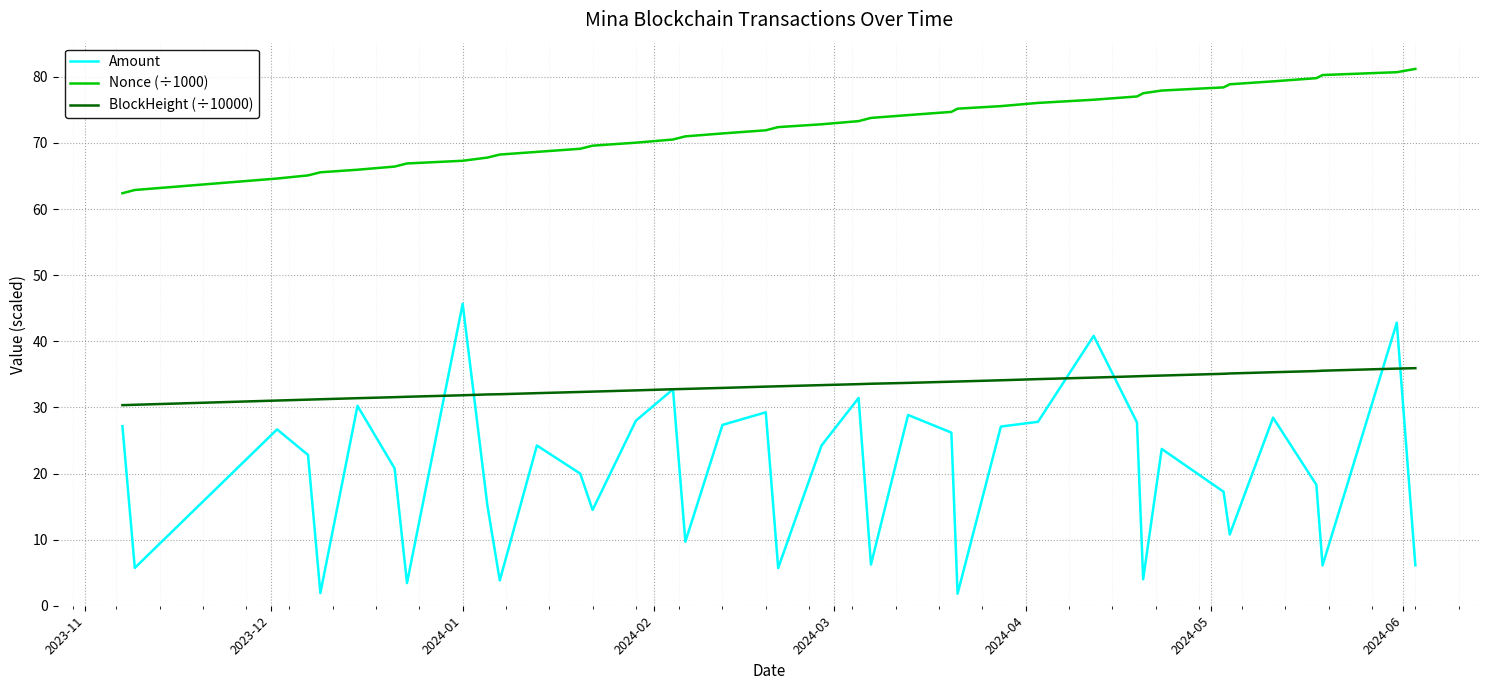

Which series has the largest total across all categories?

Nonce (÷1000)